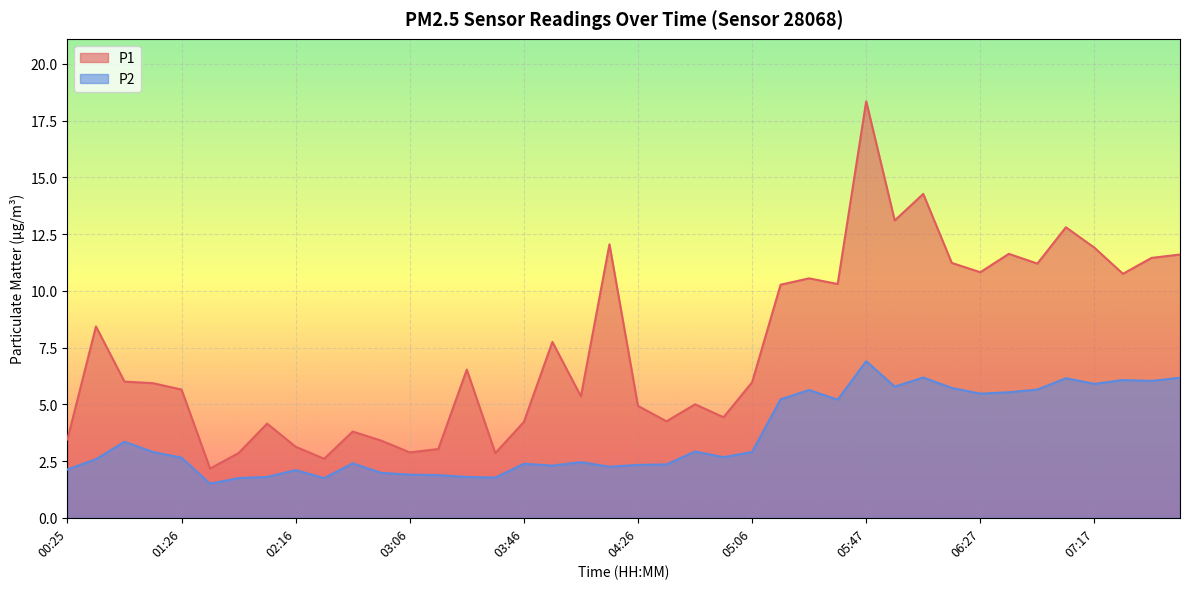

Which category has the lowest value across all series?

01:46